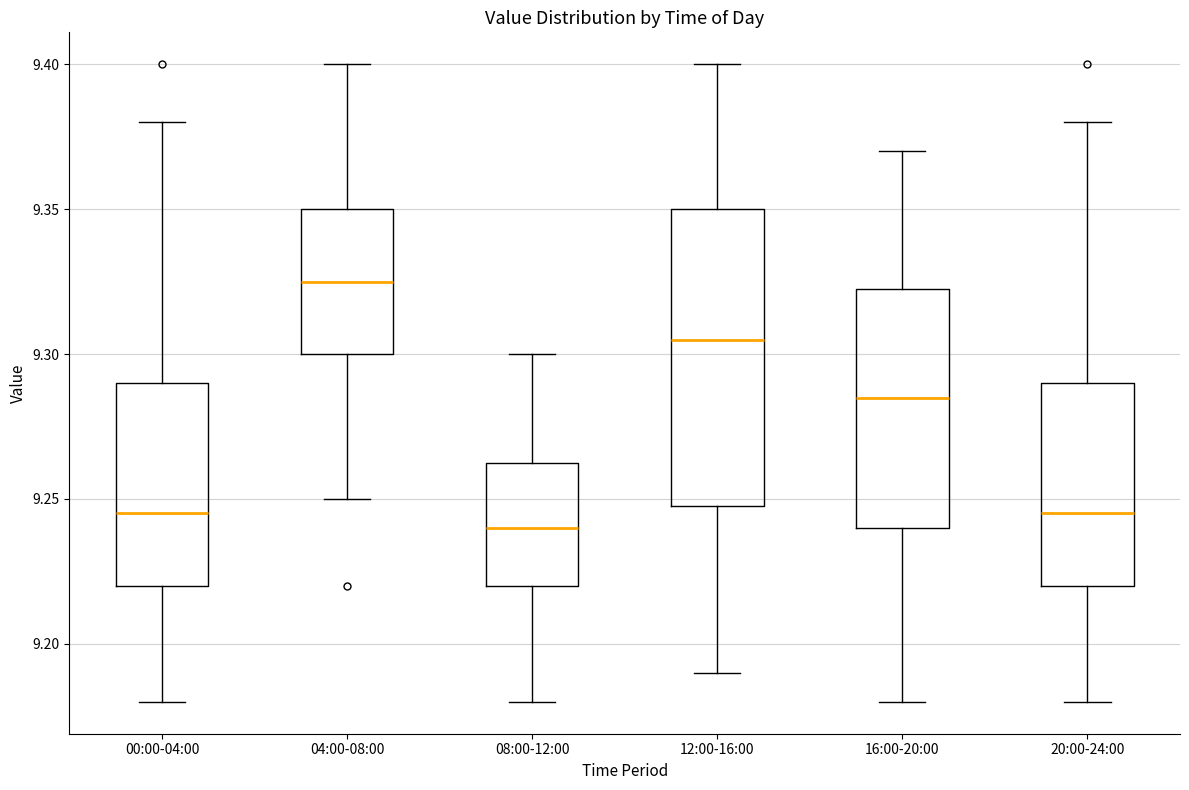

Which box is the tallest, from its lower edge to its upper edge?

12:00-16:00